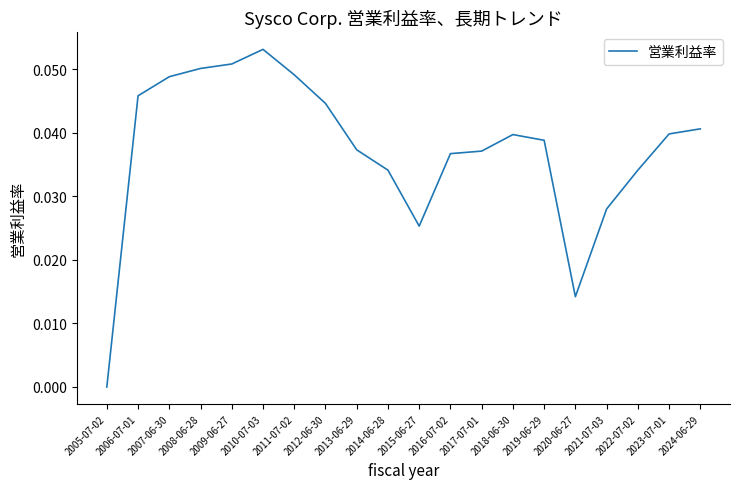

Does the chart display data point markers on the line(s)?

No